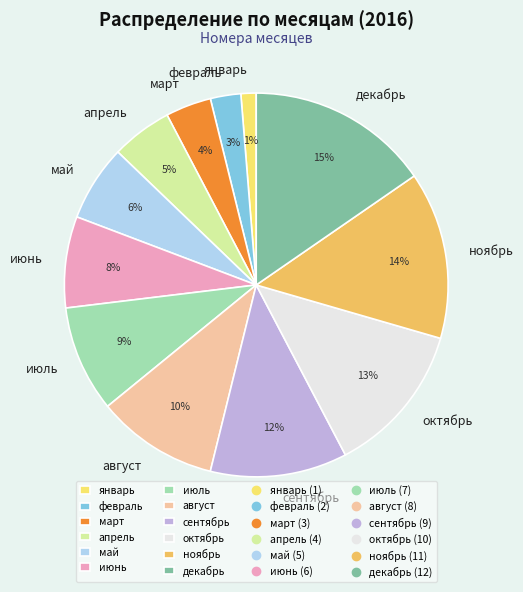

Between январь and август, which is larger?

август